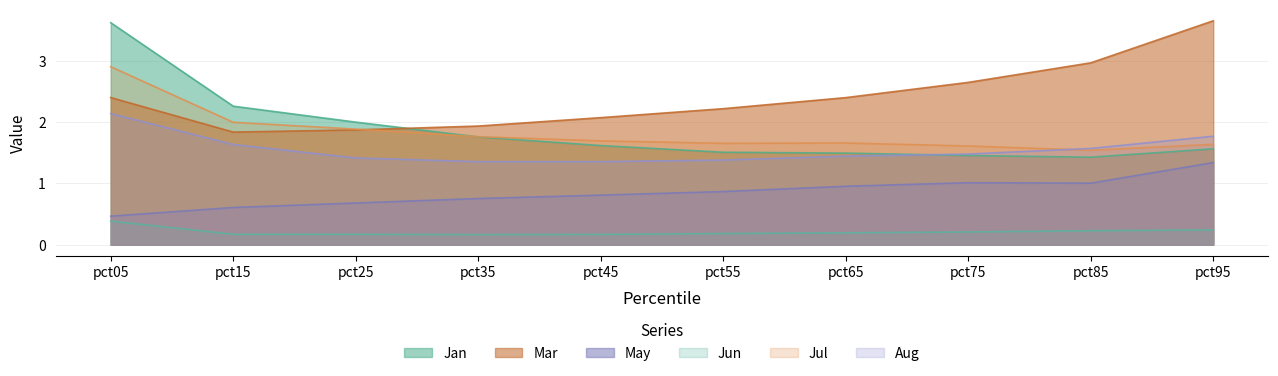

How many lines are shown in the chart?

6